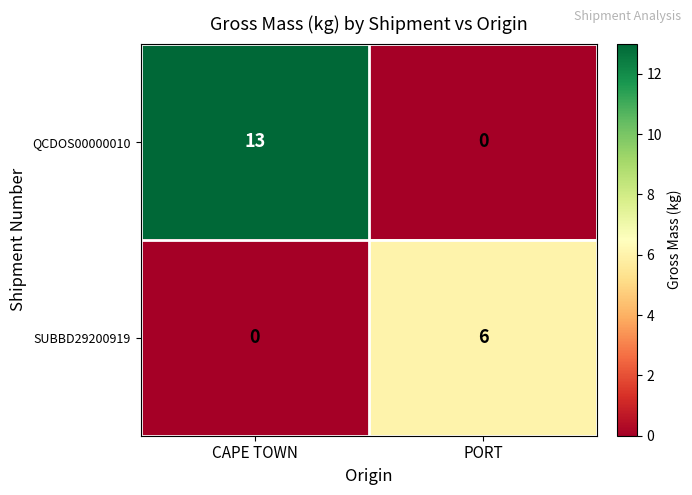

How many series are shown in this chart?

2